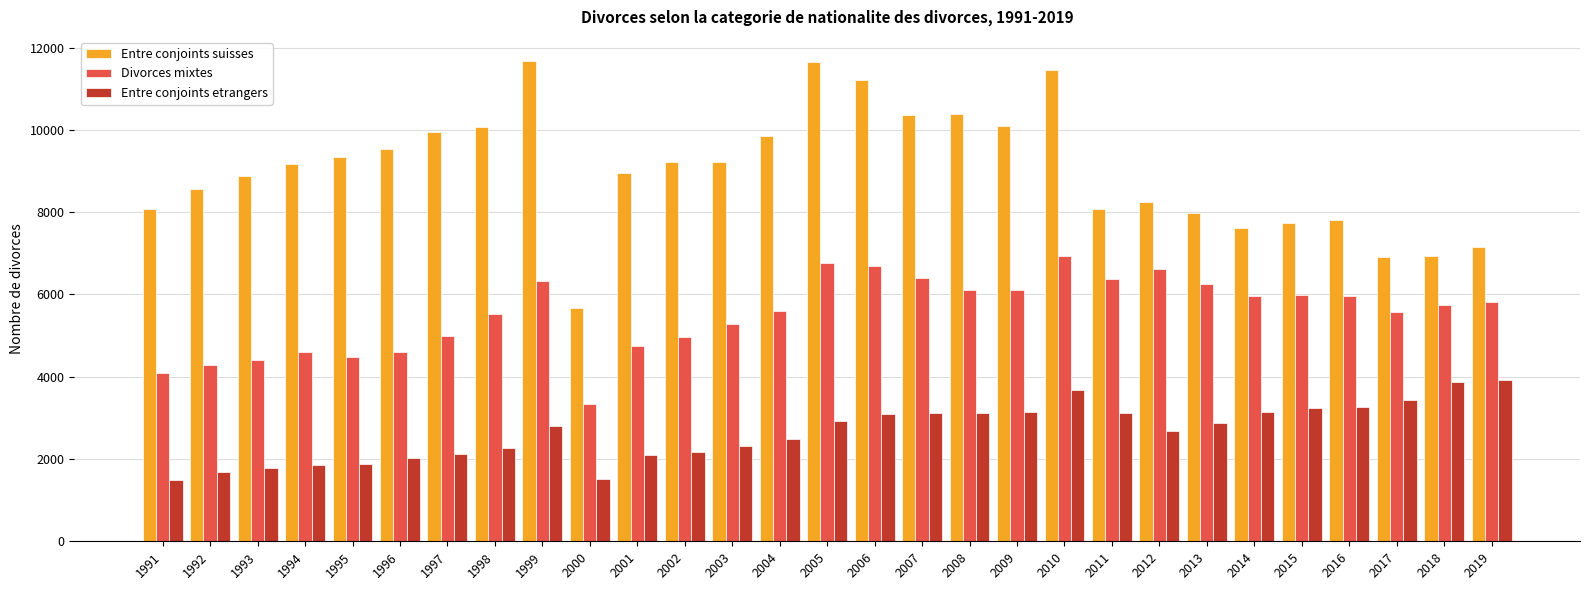

What is the difference between the highest and lowest values at 2001?

6859